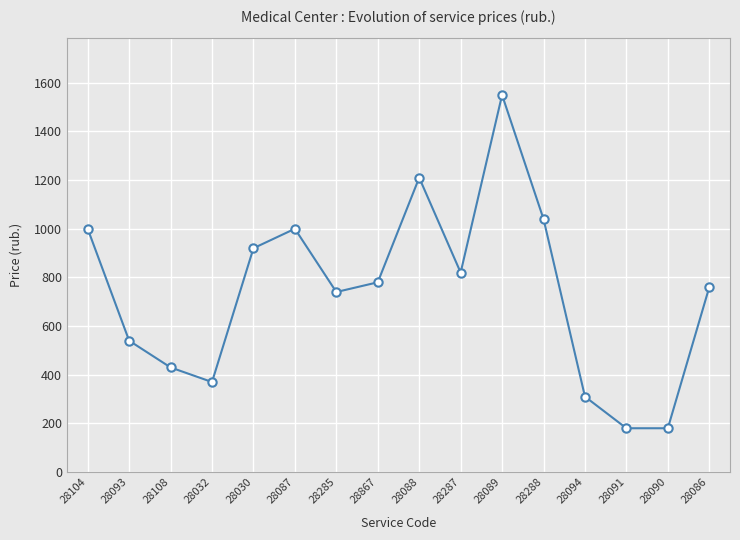

How many interior local peaks (higher than both neighbors) does the data have?

3